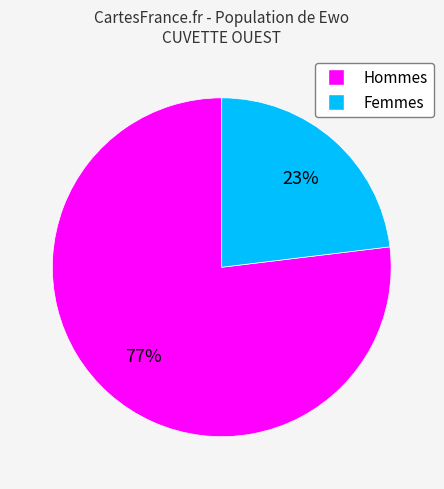

Does any single category account for the majority?

Yes